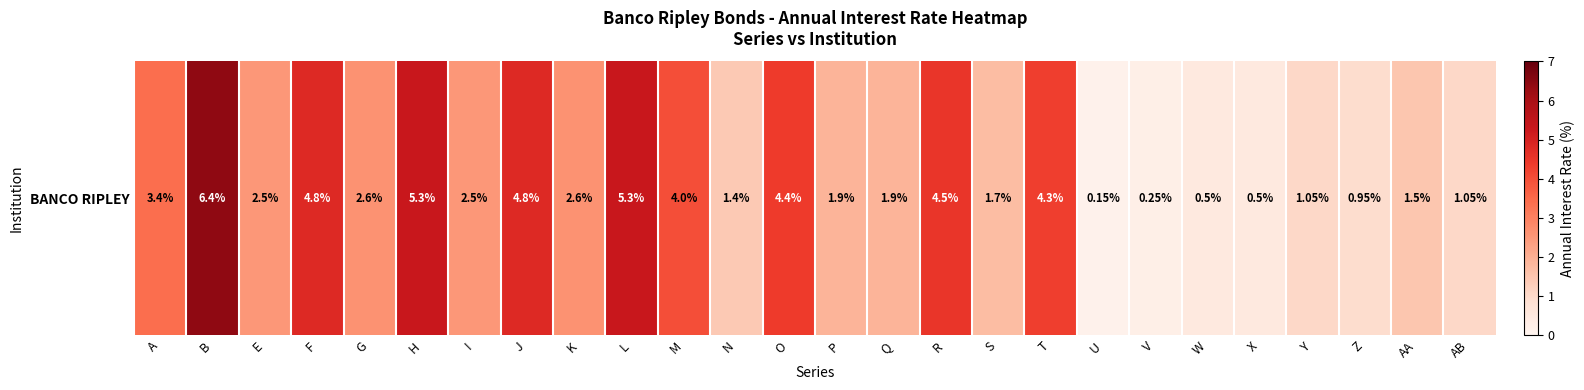

What is the difference between the maximum and minimum values?

6.2